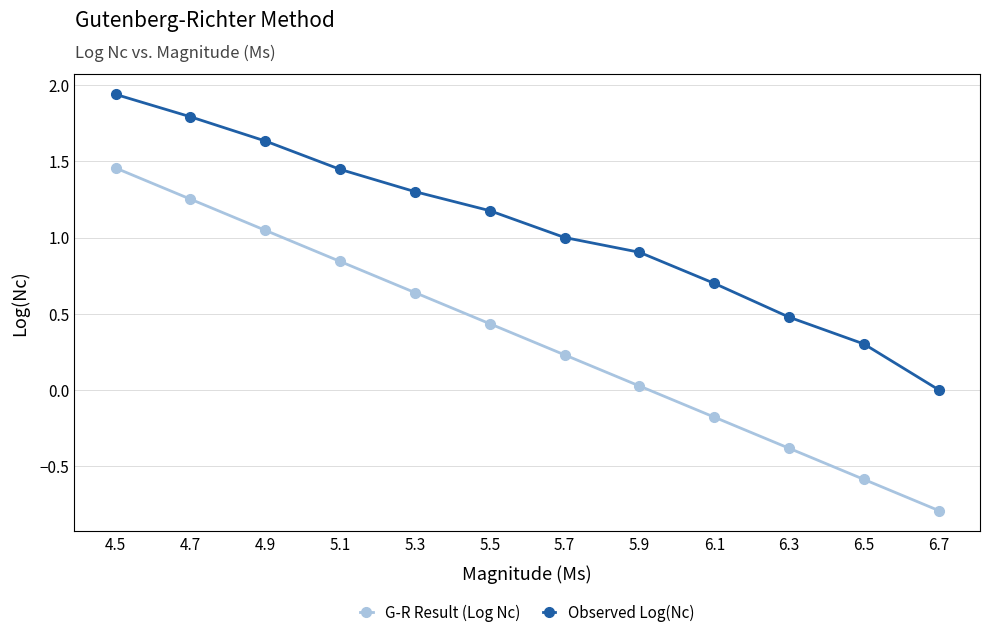

True or false: Observed Log(Nc) and G-R Result (Log Nc) cross at least once.

False